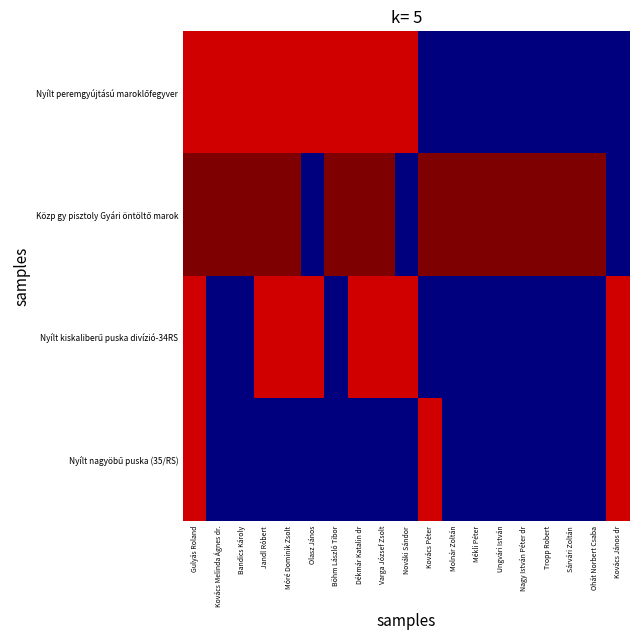

Which series has the largest range (max minus min)?

Közp gy pisztoly Gyári öntöltő marok